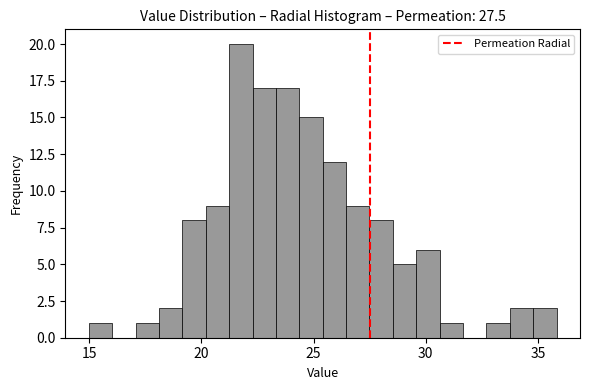

Around what value on the x-axis is the tallest bar? Give the approximate position of its centre, as read against the axis.

22.0